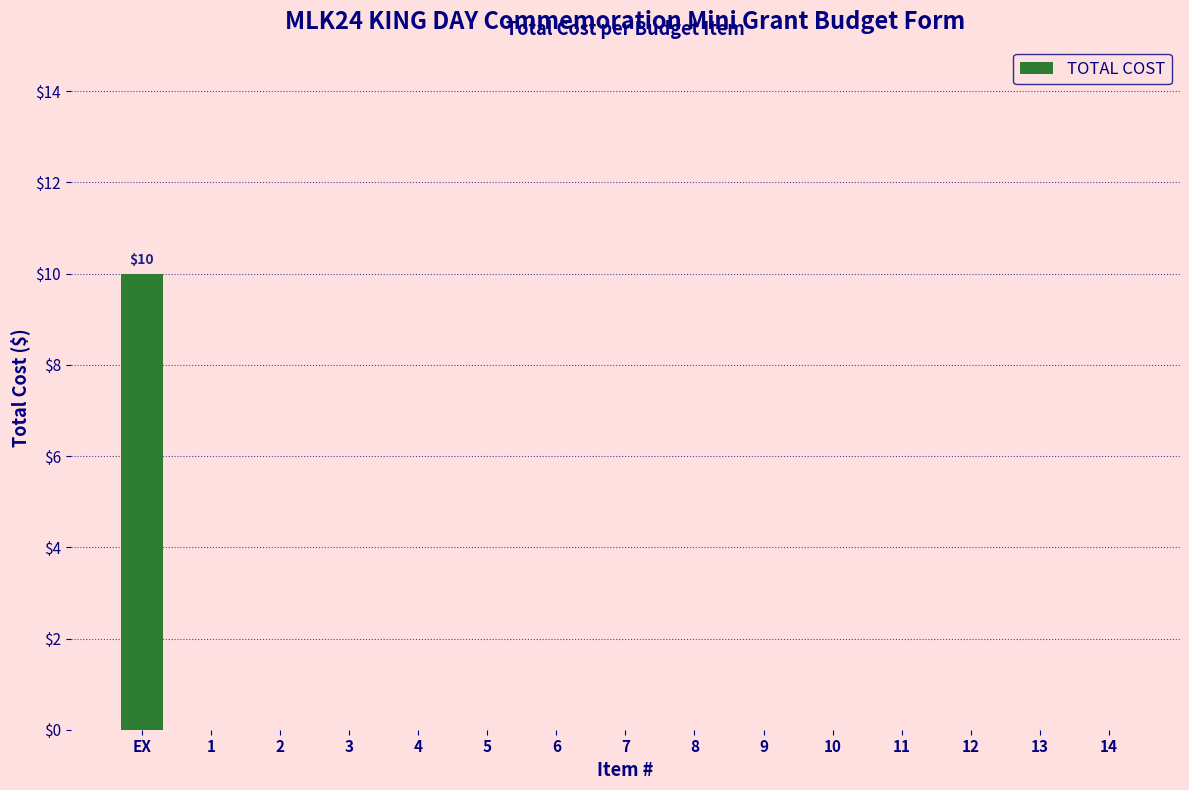

What is the average value?

1